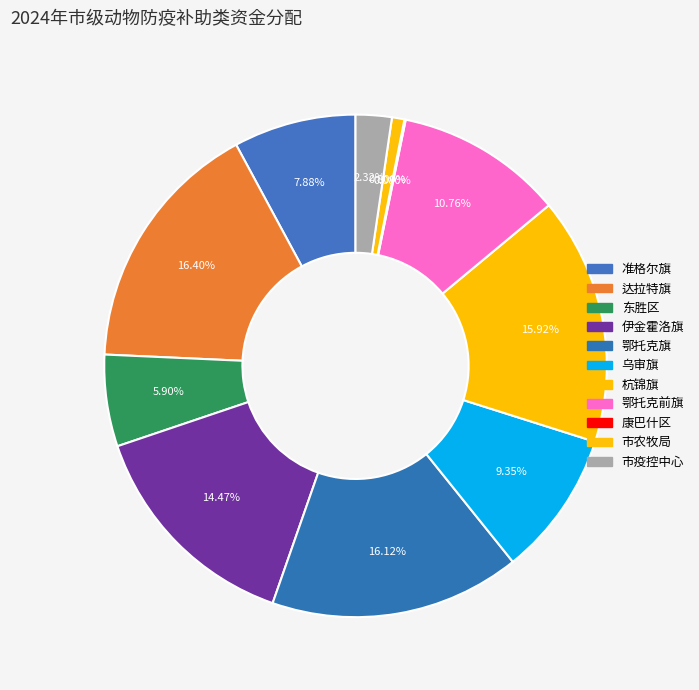

Count the number of slices in the pie.

11